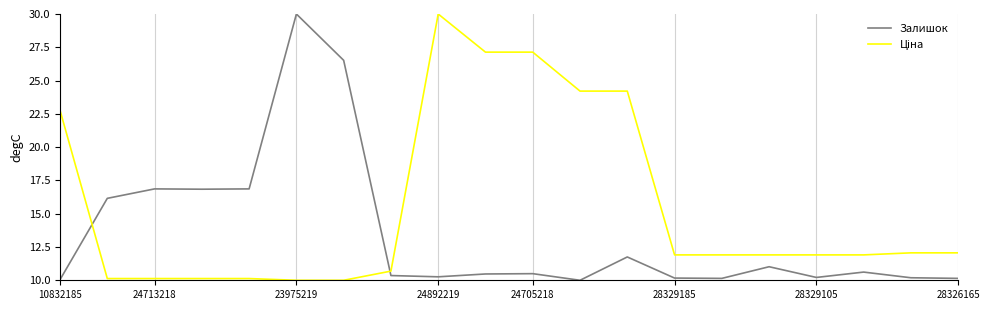

What is the difference between the maximum and minimum values in the Залишок series?

20.0